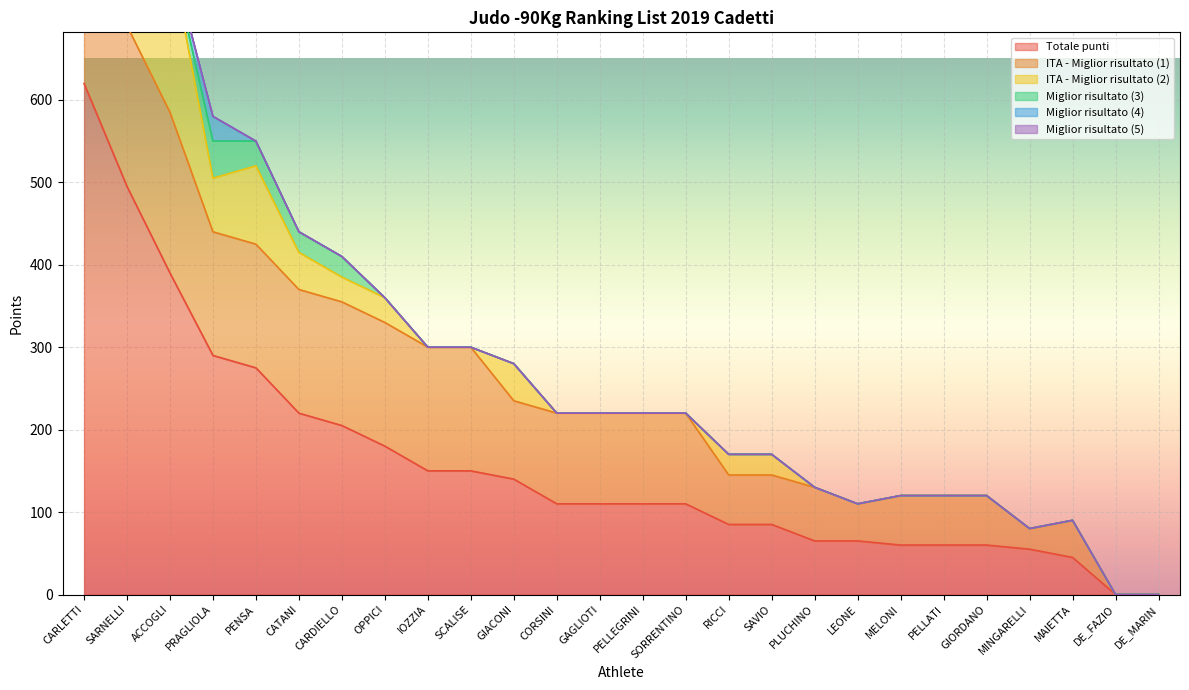

Rank the series at MAIETTA from lowest to highest value.

ITA - Miglior risultato (2), Miglior risultato (3), Miglior risultato (4), Miglior risultato (5), Totale punti, ITA - Miglior risultato (1)